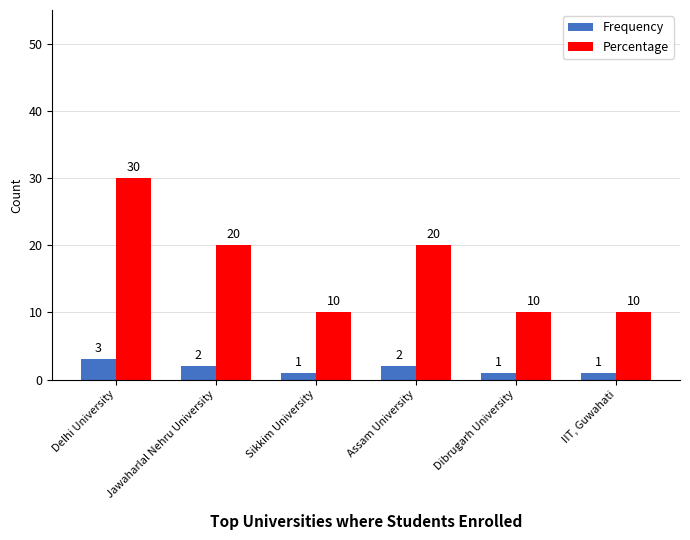

Which series changed the most between Jawaharlal Nehru University and IIT, Guwahati?

Percentage